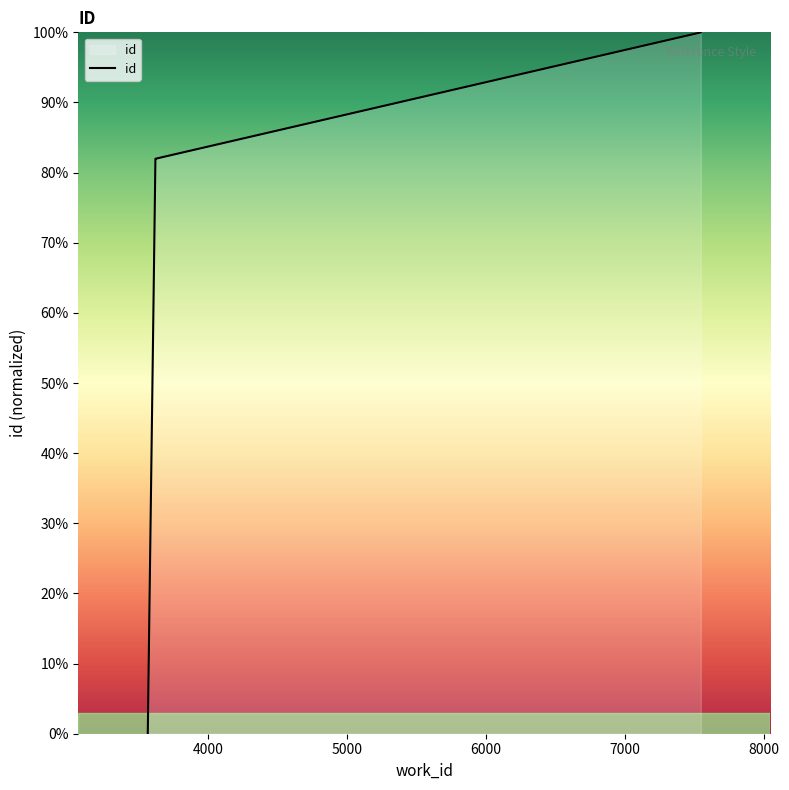

True or false: the data shows 100.0 at 7547.

True